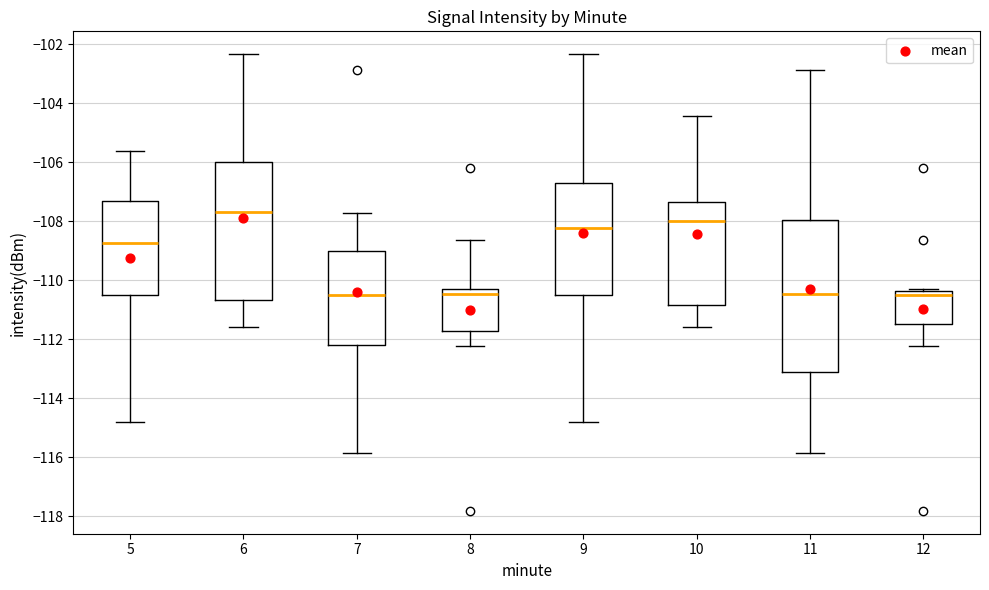

Reading left to right, transcribe this box plot: for each box, give where its median line is, the range the box spans, and where its two whiskers end, as read against the y-axis. The values are not printed on the chart, so give them approximately, as read against the axis.

5: median -108.8, box -110.6 to -107.4, whiskers -114.8 to -105.6
6: median -107.6, box -110.6 to -106.0, whiskers -111.6 to -102.4
7: median -110.4, box -112.2 to -109.0, whiskers -115.8 to -107.8
8: median -110.4 (just below the box's upper edge), box -111.8 to -110.4, whiskers -112.2 to -108.6
9: median -108.2, box -110.6 to -106.8, whiskers -114.8 to -102.4
10: median -108.0, box -110.8 to -107.4, whiskers -111.6 to -104.4
11: median -110.4, box -113.2 to -108.0, whiskers -115.8 to -102.8
12: median -110.4 (just below the box's upper edge), box -111.6 to -110.4, whiskers -112.2 to -110.4 (just above the box's upper edge)